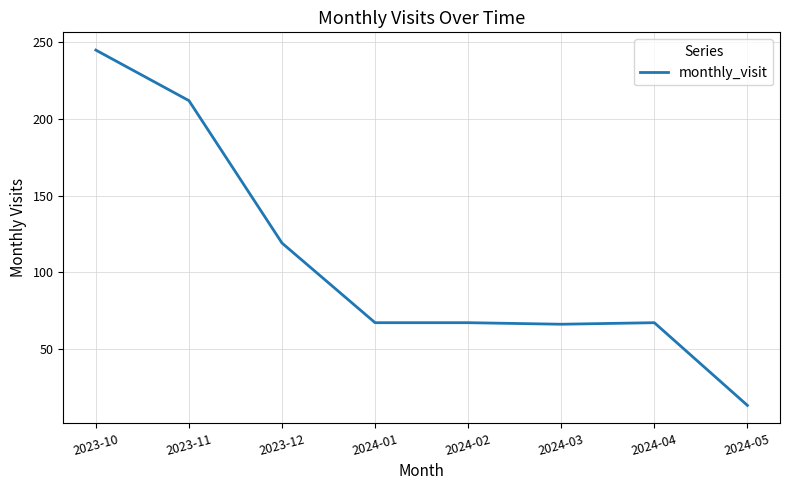

What position from the right is 2023-11?

7